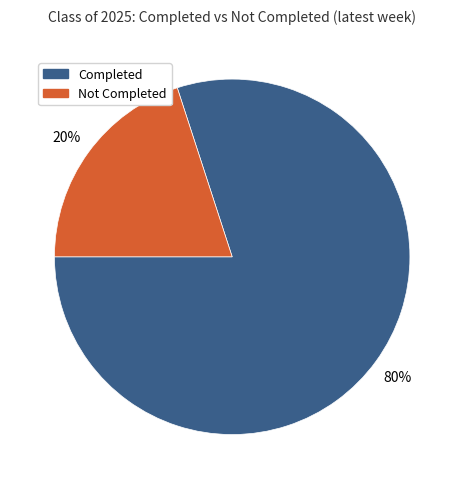

Does Completed account for over 50% of the chart?

Yes